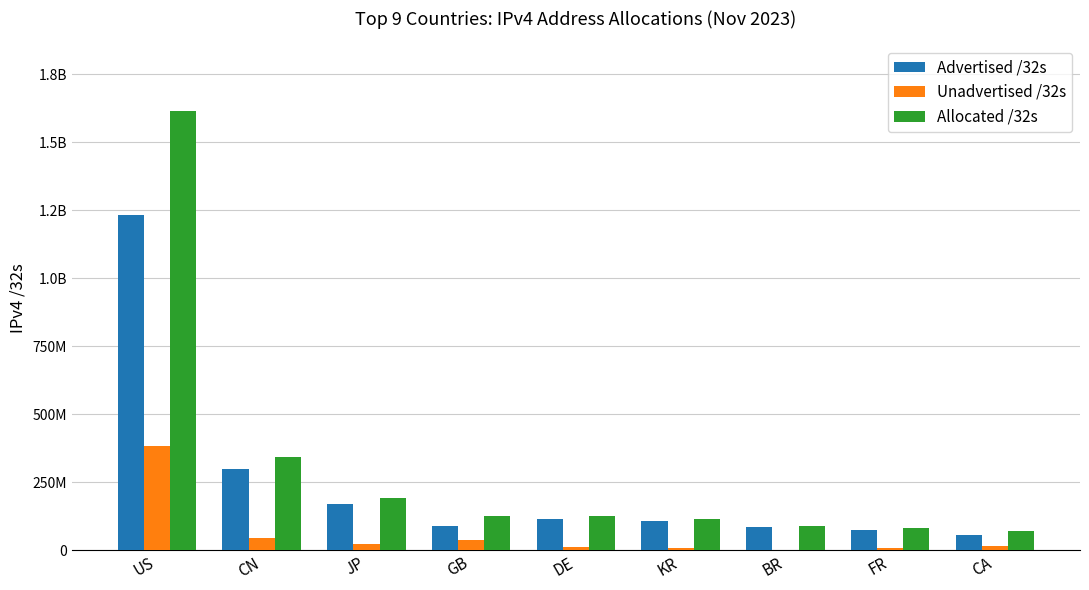

What are all the series names shown in the legend?

Advertised /32s, Unadvertised /32s, Allocated /32s